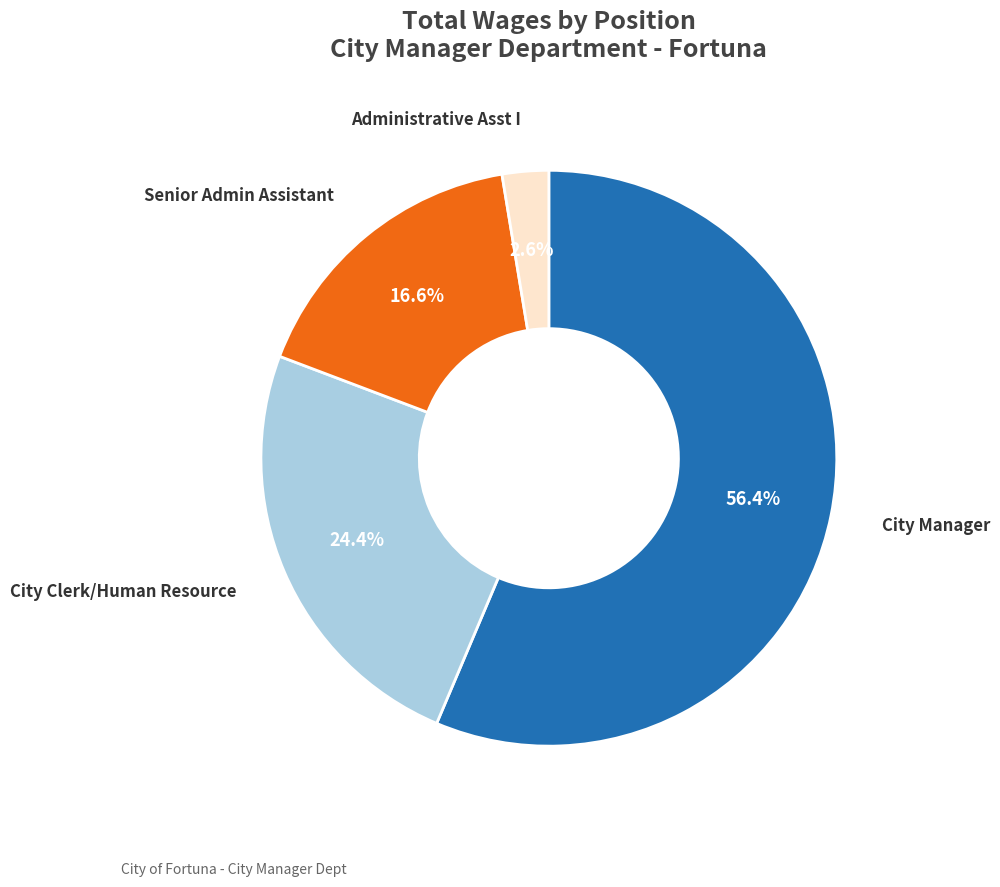

Is there a majority slice in this chart?

Yes